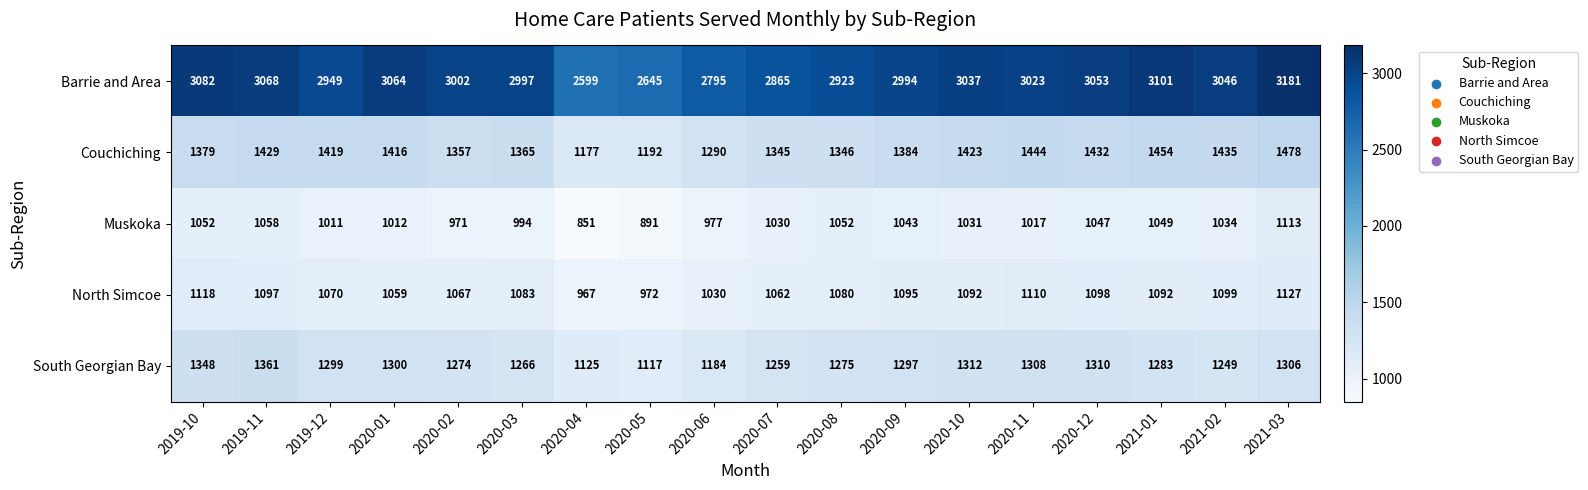

Which series has the largest range (max minus min)?

Barrie and Area